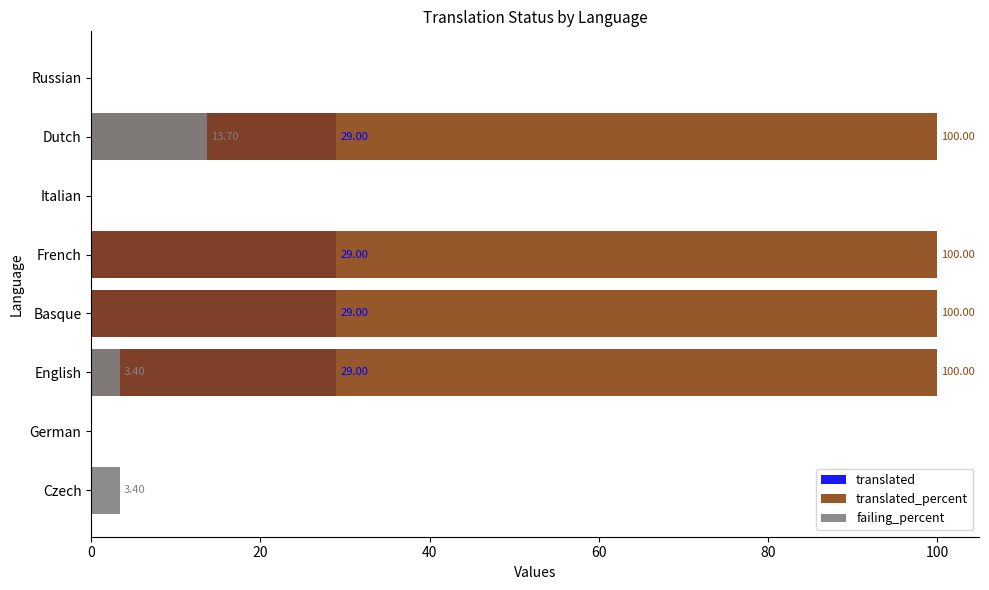

How many bars are there in total?

24